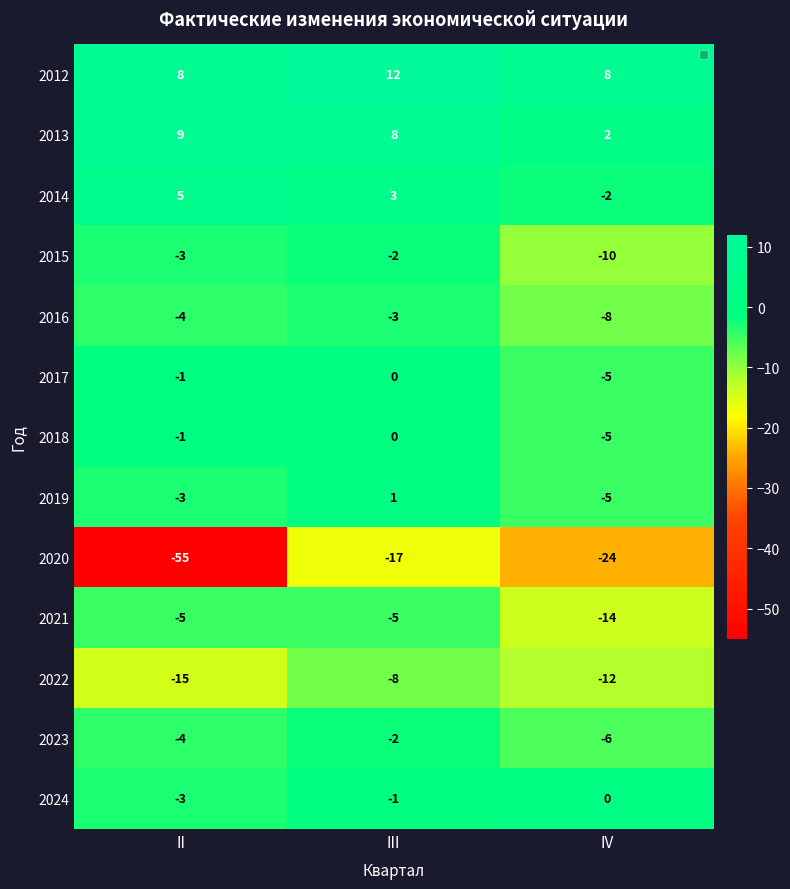

What is the total value across all series at III?

-14